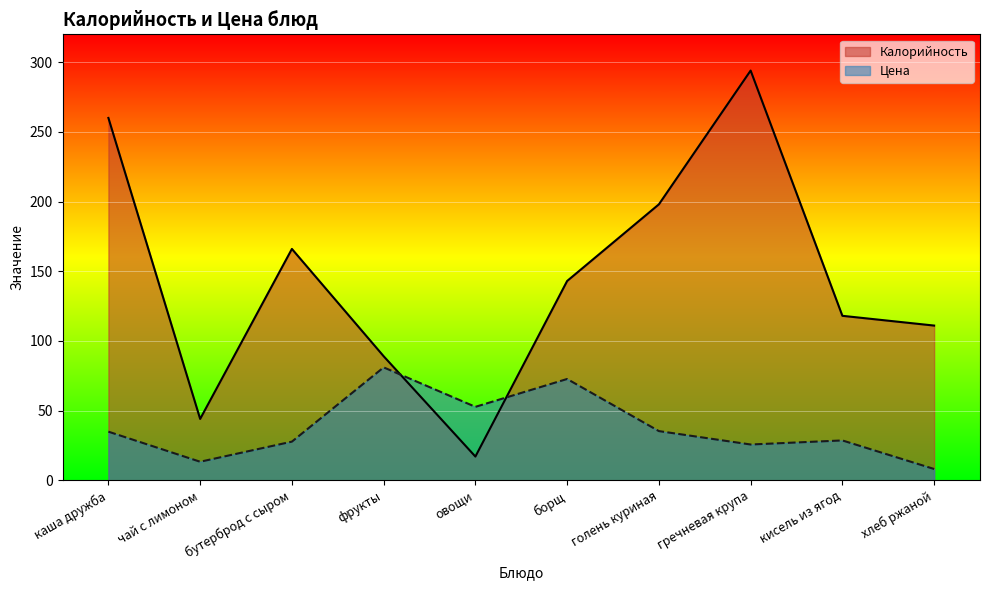

How many categories are shown in the chart?

10